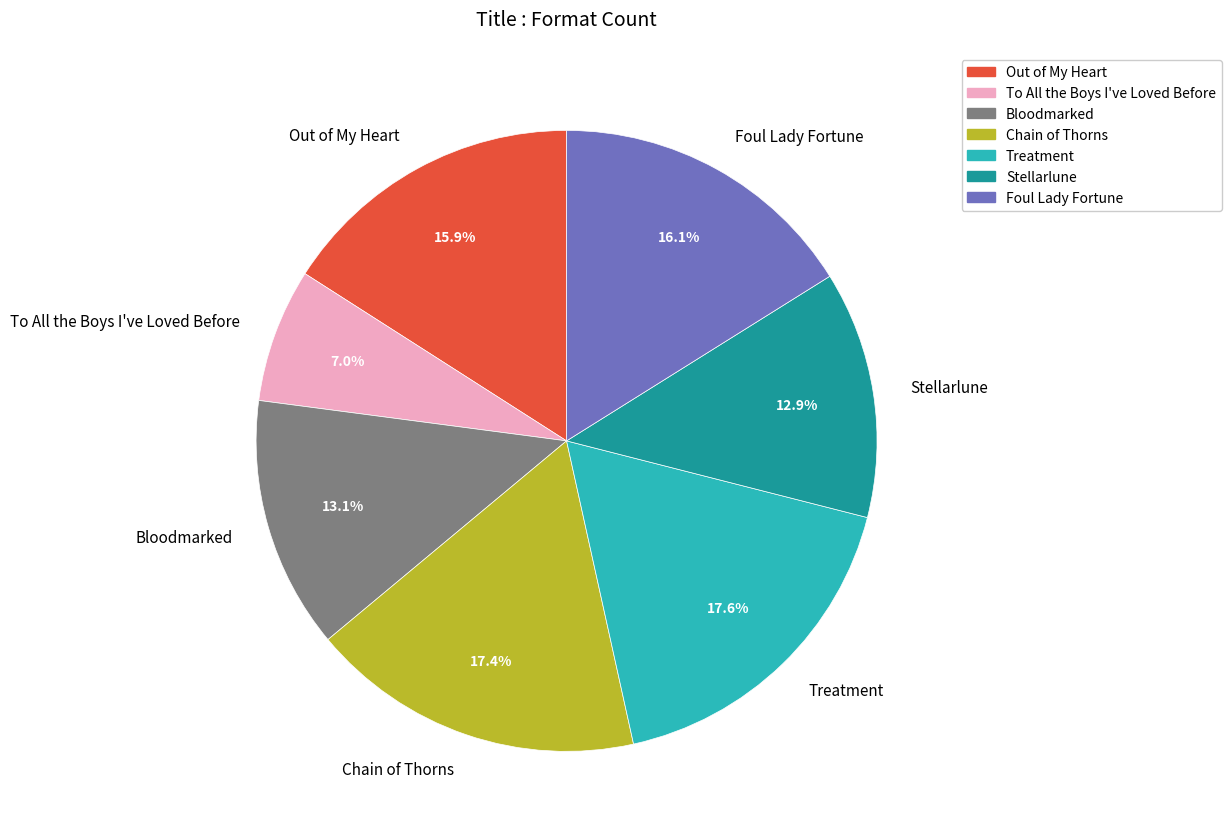

Is the sum of Bloodmarked and Stellarlune greater than half?

No